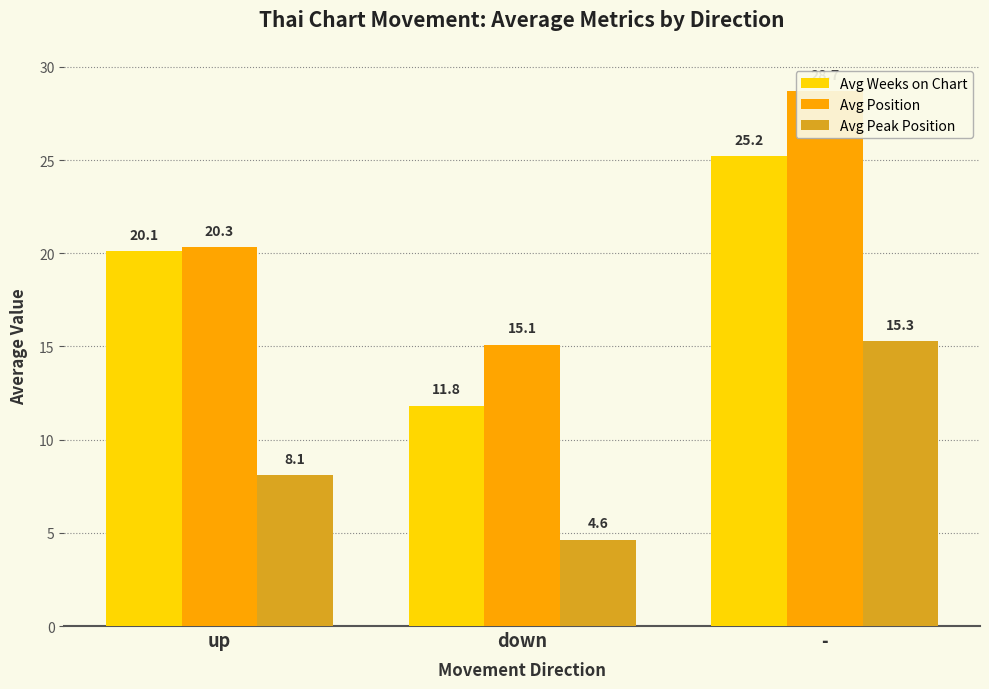

Reading right to left, what are all the values shown in this chart?

Avg Weeks on Chart: -=25.2	down=11.8	up=20.1
Avg Position: -=28.7	down=15.1	up=20.3
Avg Peak Position: -=15.3	down=4.6	up=8.1